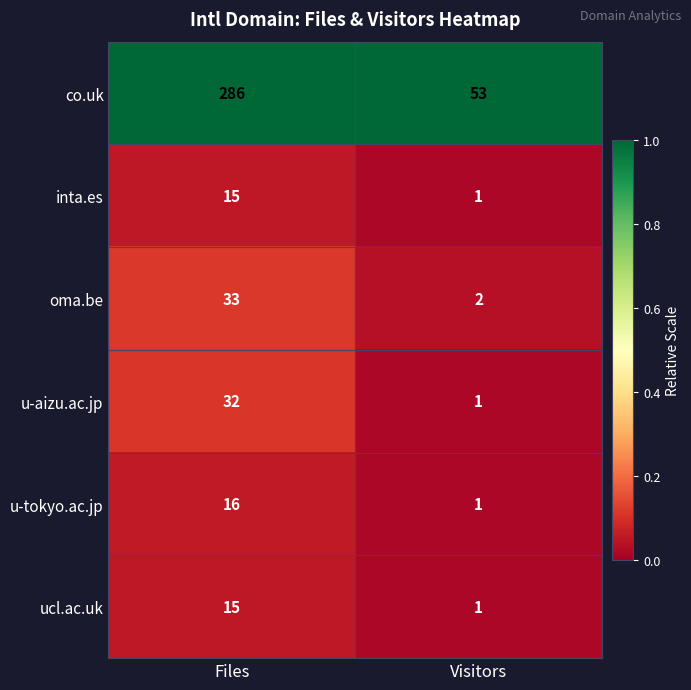

Reading left to right, list all the values displayed in this chart.

co.uk: 286	53
inta.es: 15	1
oma.be: 33	2
u-aizu.ac.jp: 32	1
u-tokyo.ac.jp: 16	1
ucl.ac.uk: 15	1